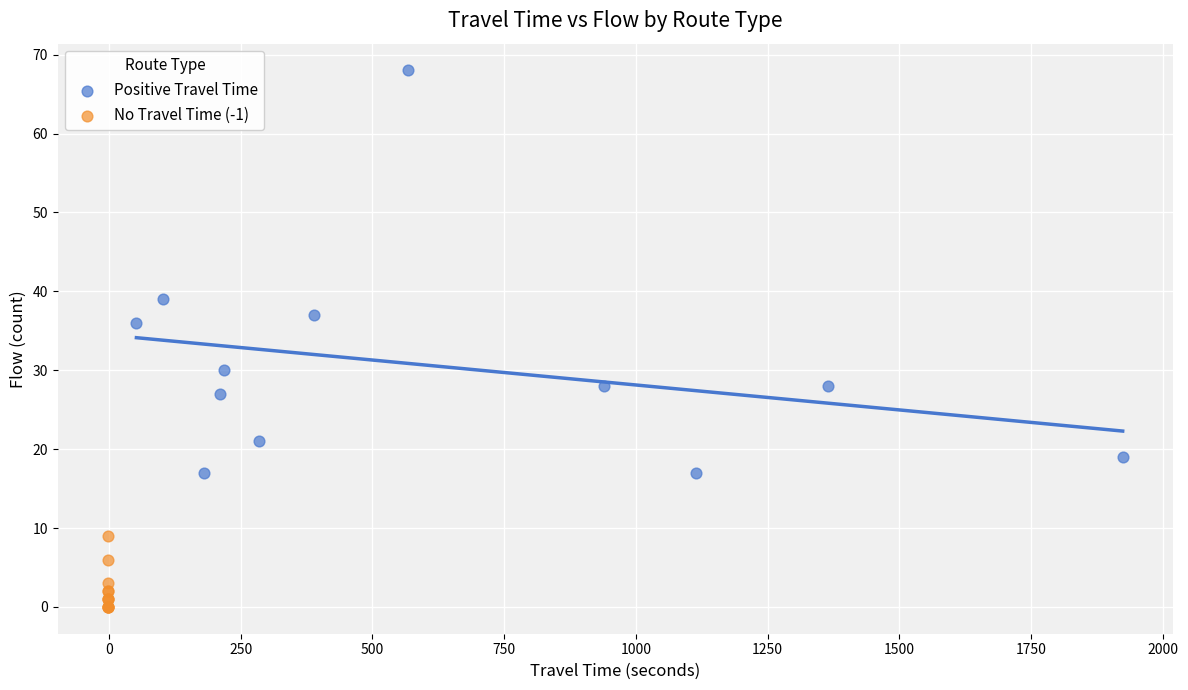

Which series has the largest Y range (max minus min)?

Positive Travel Time